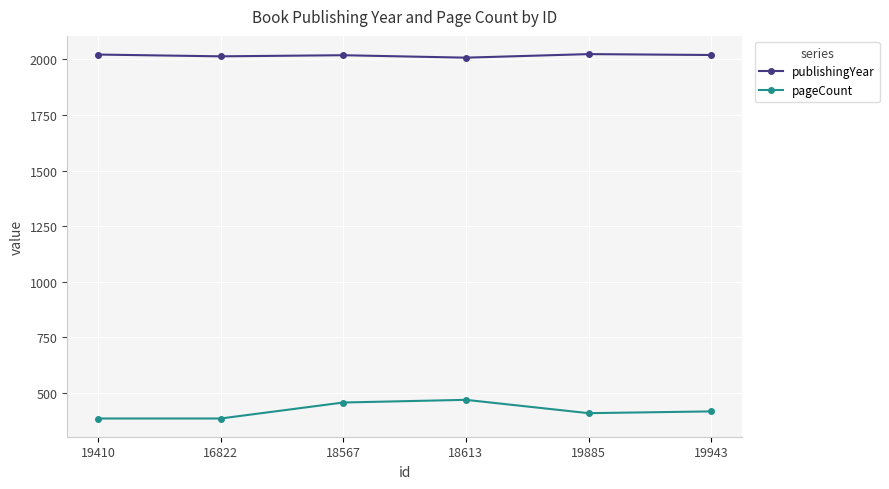

What is the sum of all publishingYear values?

12107